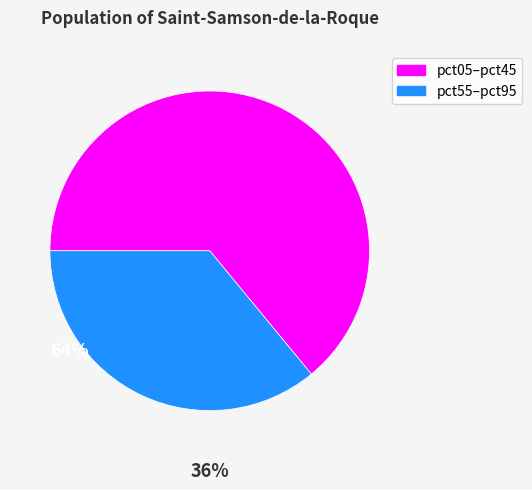

Rank the categories by value from highest to lowest.

pct05–pct45, pct55–pct95